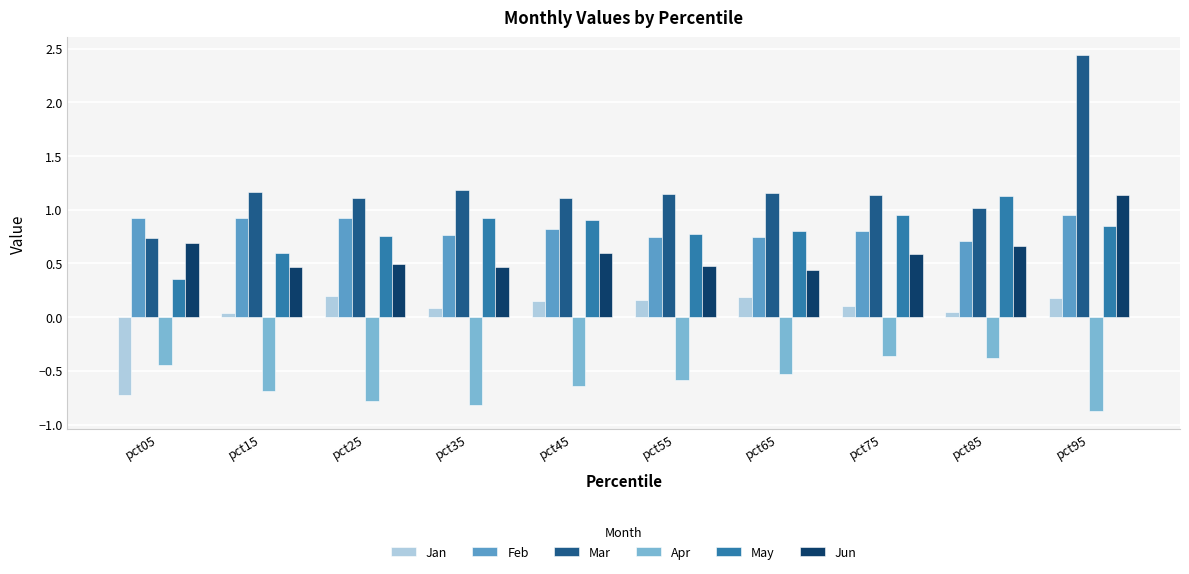

At which category does the chart reach its minimum across all series?

pct95